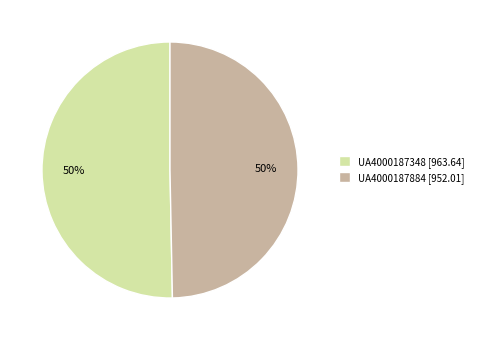

True or false: UA4000187348 accounts for 37% of the total.

False